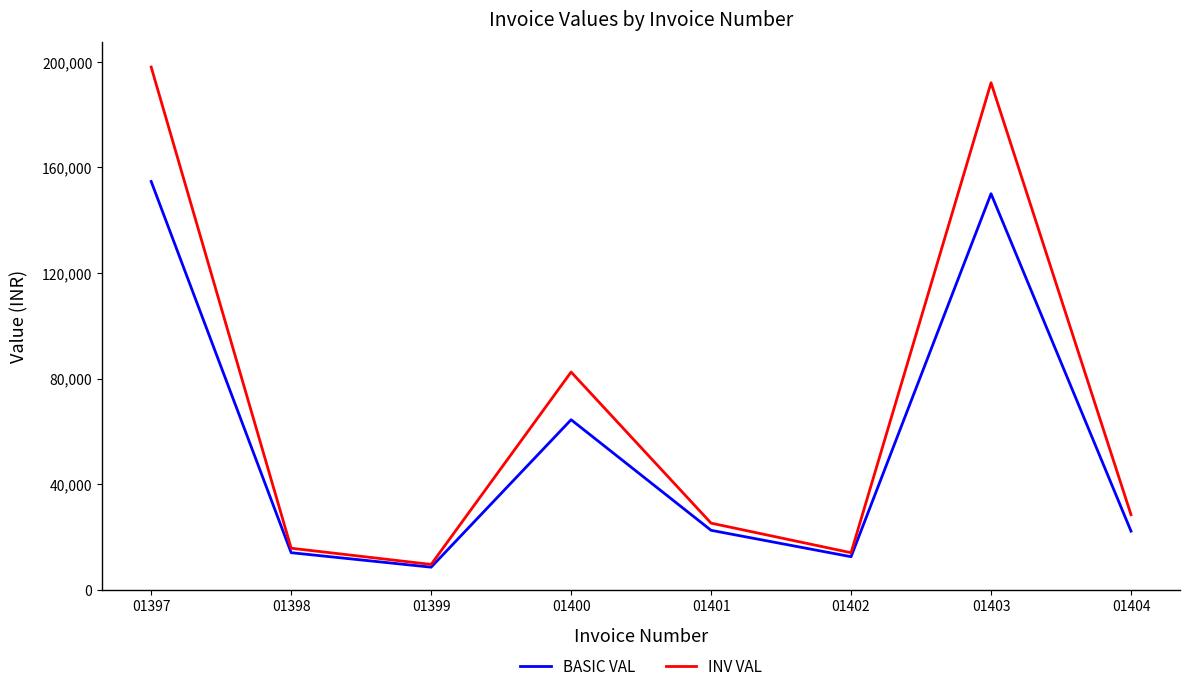

In BASIC VAL, how many points are higher than both neighbors (excluding endpoints)?

2